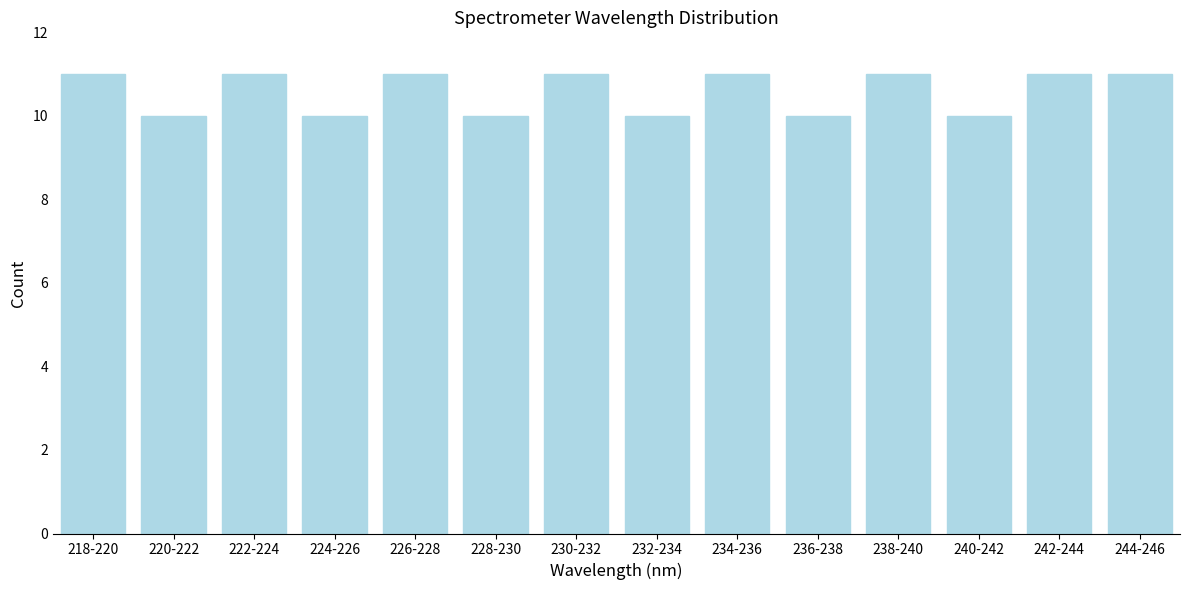

Reading right to left, list all the values displayed in this chart.

11	11	10	11	10	11	10	11	10	11	10	11	10	11